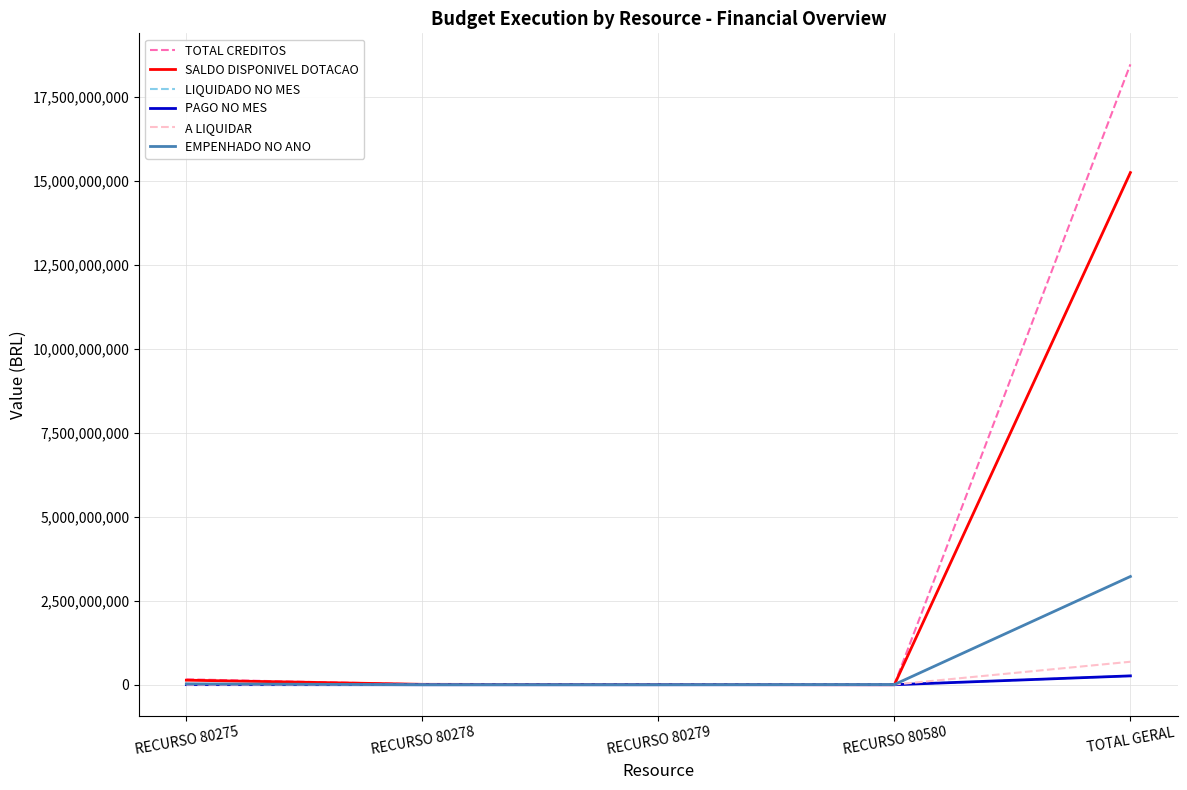

True or false: A LIQUIDAR and SALDO DISPONIVEL DOTACAO intersect in this chart.

True